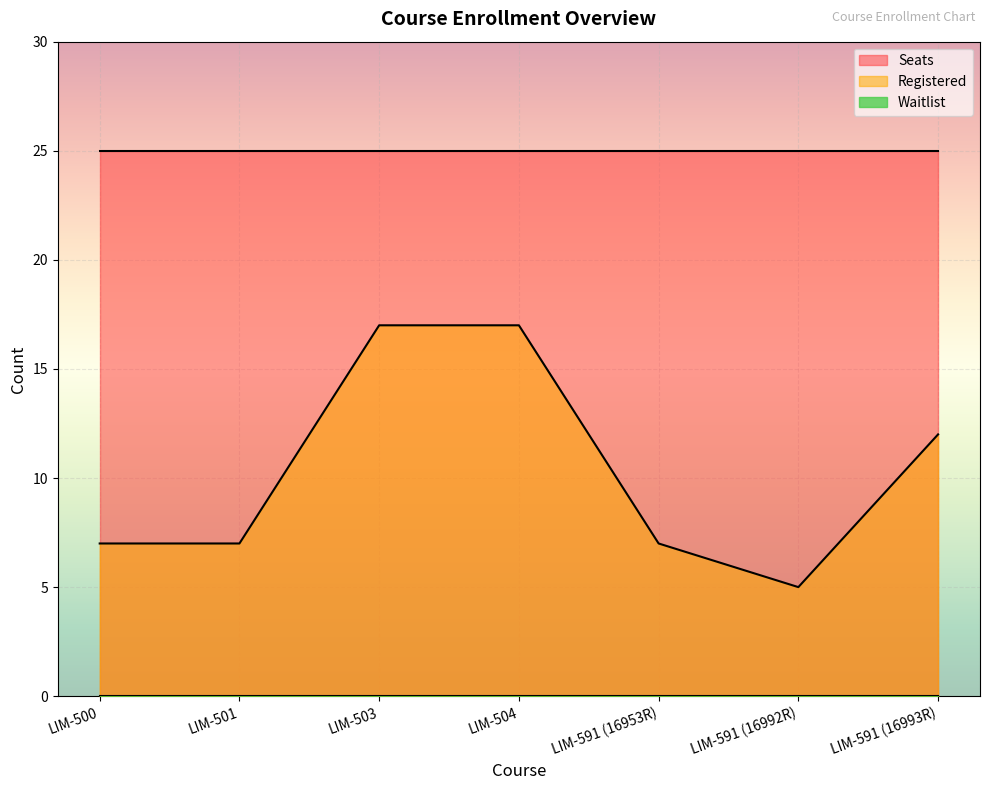

What is the greatest value displayed?

25